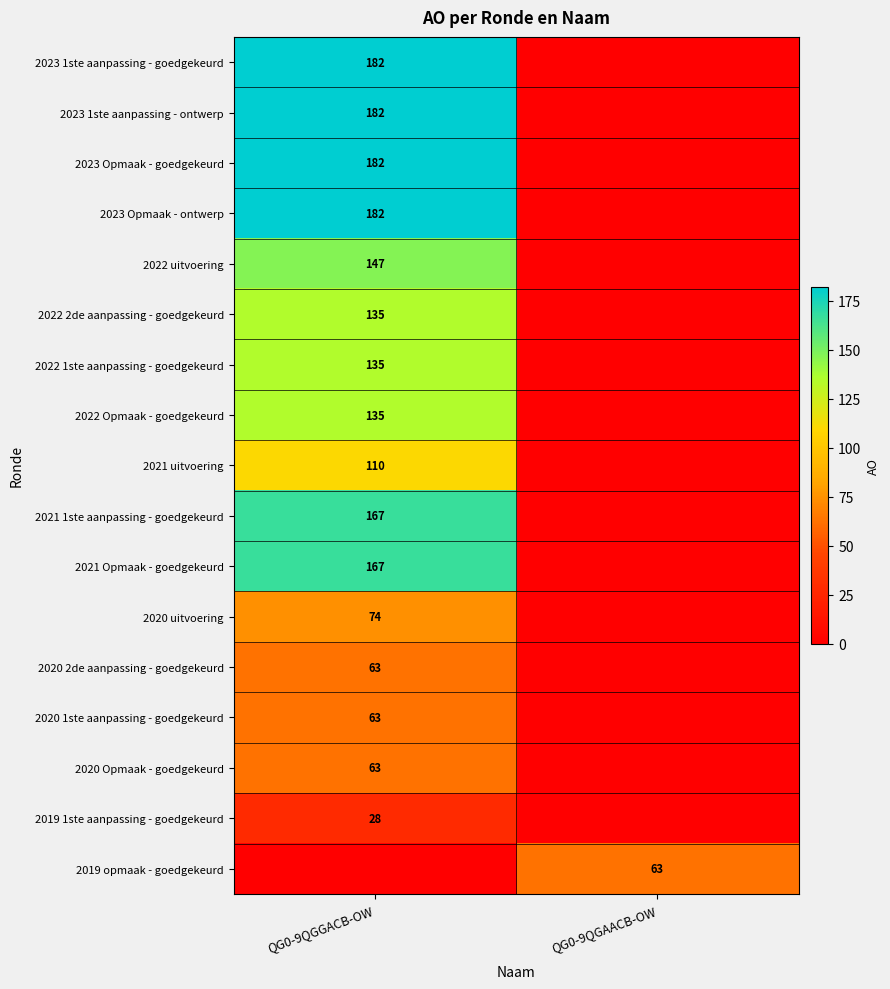

What is the total value across all series at QG0-9QGAACB-OW?

63